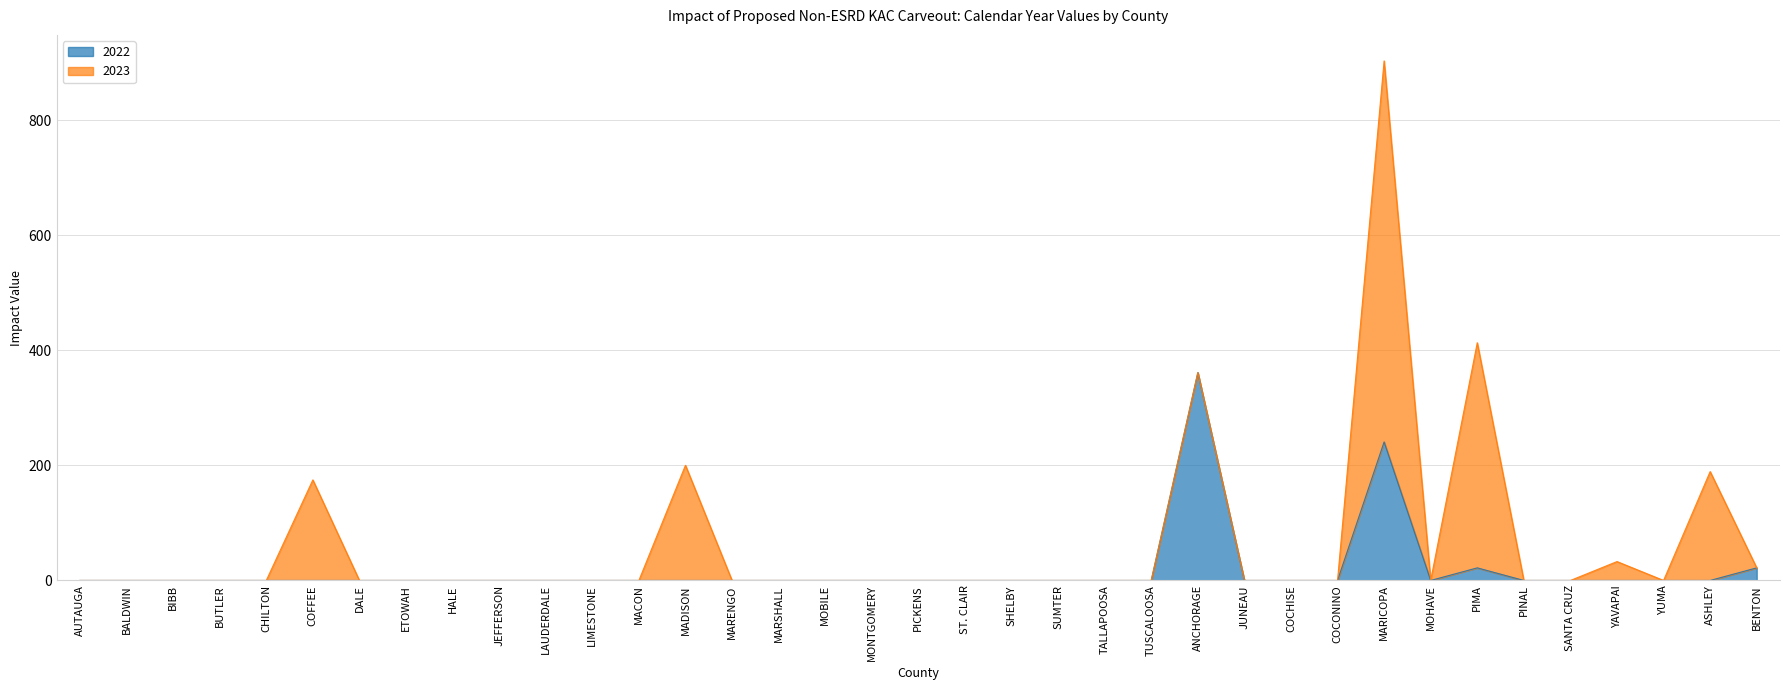

How many lines are shown in the chart?

2